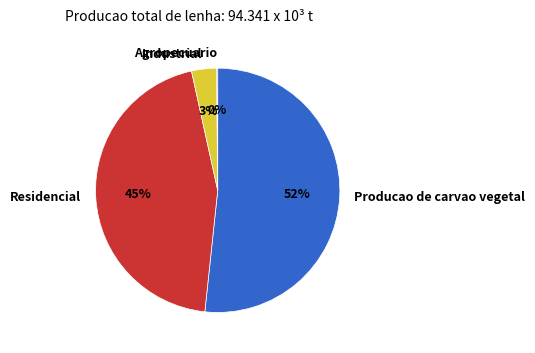

Which category has the biggest portion of the pie?

Producao de carvao vegetal